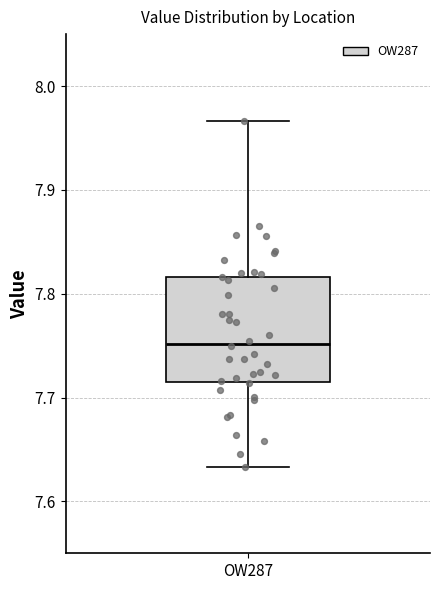

Transcribe this box plot: give where the median line is, the range the box spans, and where the two whiskers end, as read against the y-axis. The values are not printed on the chart, so give them approximately, as read against the axis.

median 7.75, box 7.72 to 7.82, whiskers 7.63 to 7.97